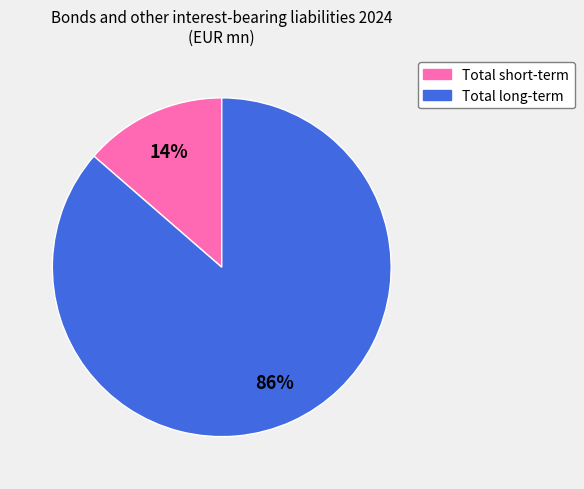

To the nearest percent, what is the combined percentage of Total short-term and Total long-term?

100%